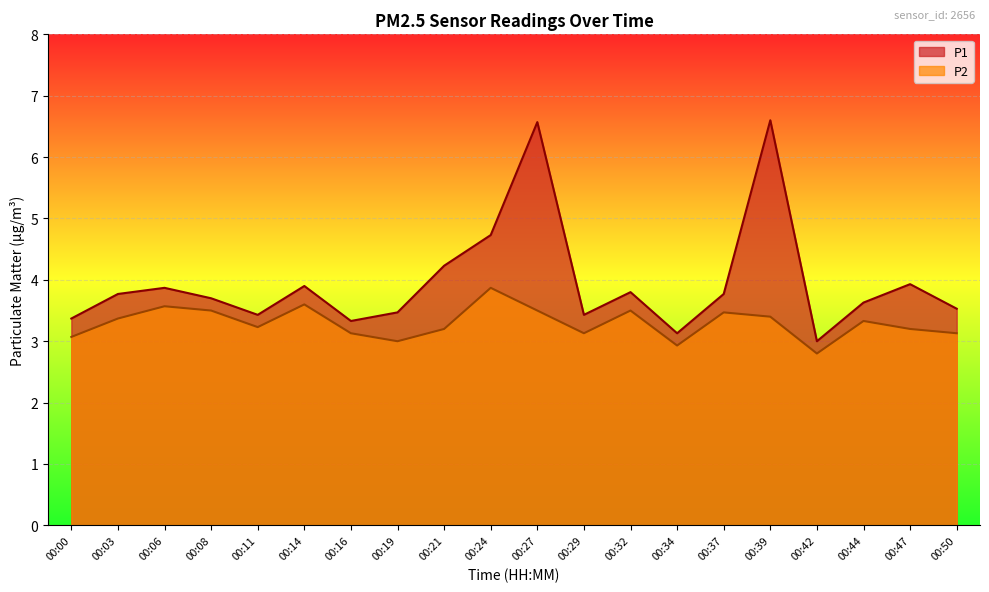

The value of P1 at 00:24 is 4.7. True or false?

True